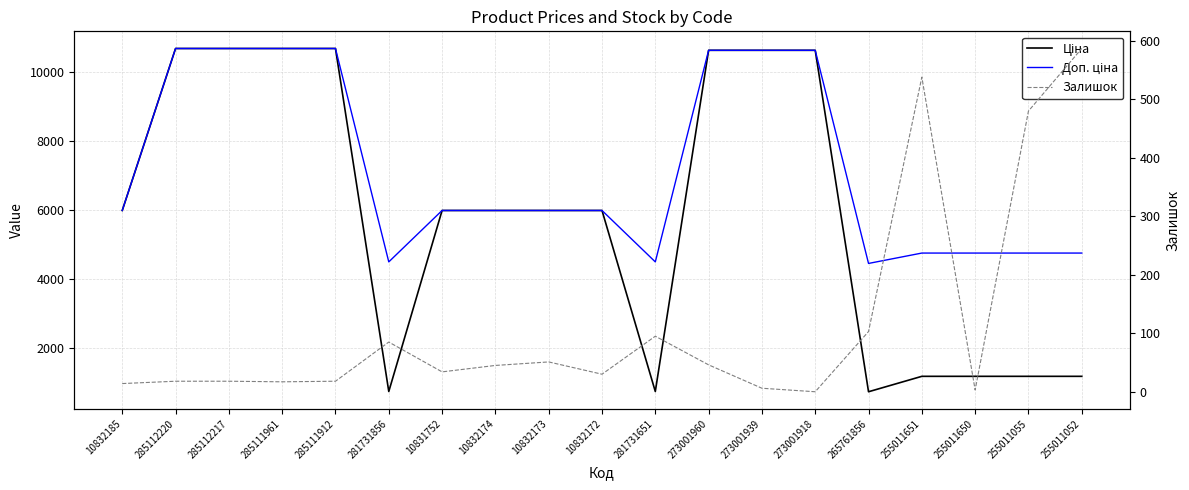

Which category has the highest value across all series?

285112220